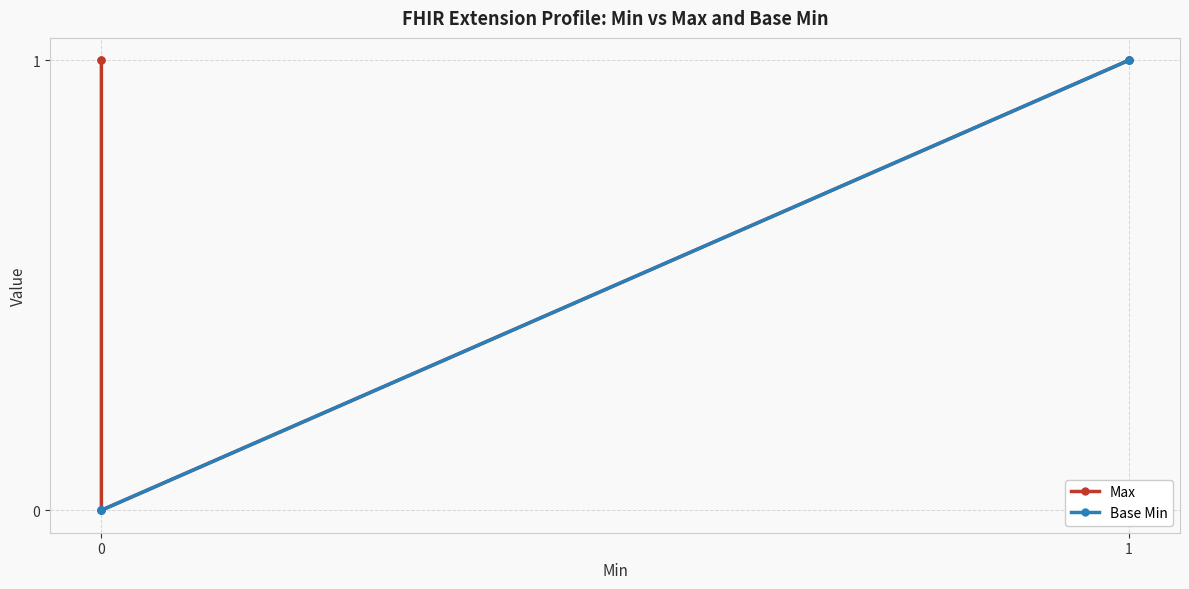

Which series has the largest range (max minus min)?

Max